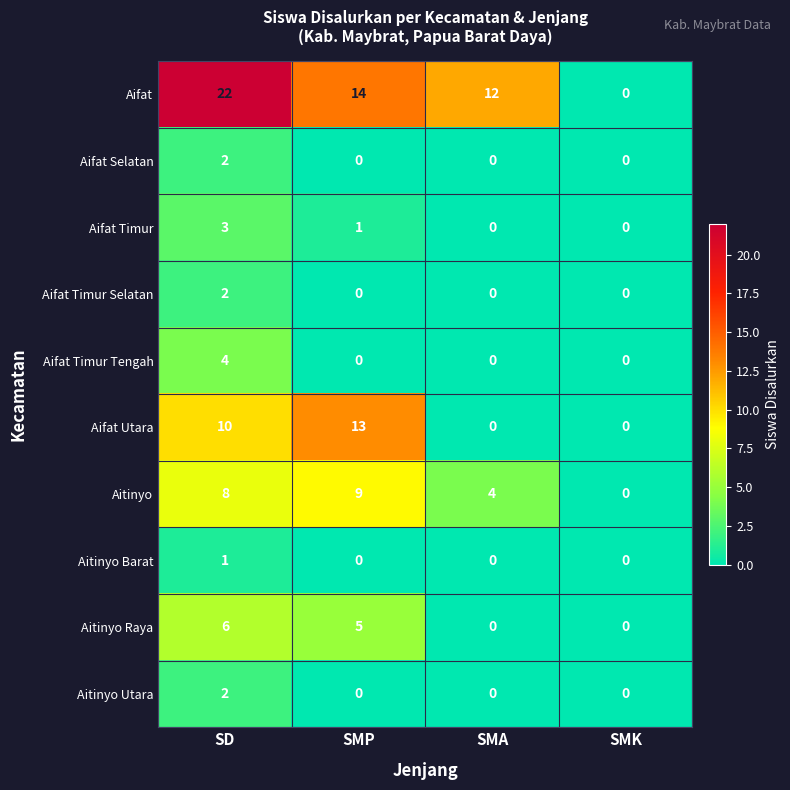

At which label does Aifat Timur reach its peak?

SD